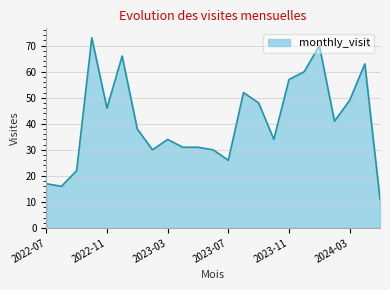

What is the difference between the maximum and minimum values?

62